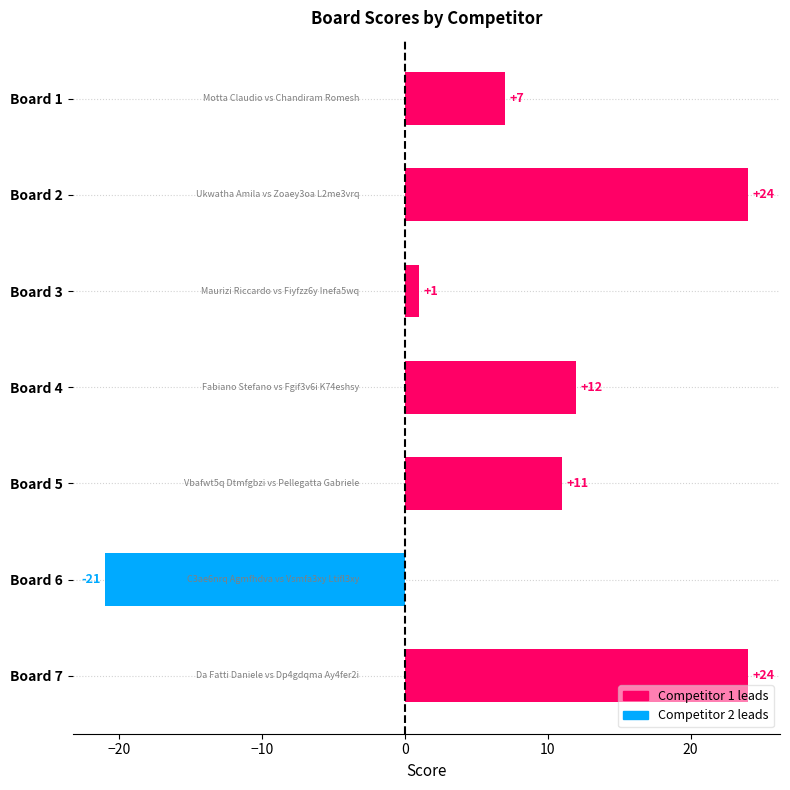

What is the change in value from Board 5 to Board 7?

+13